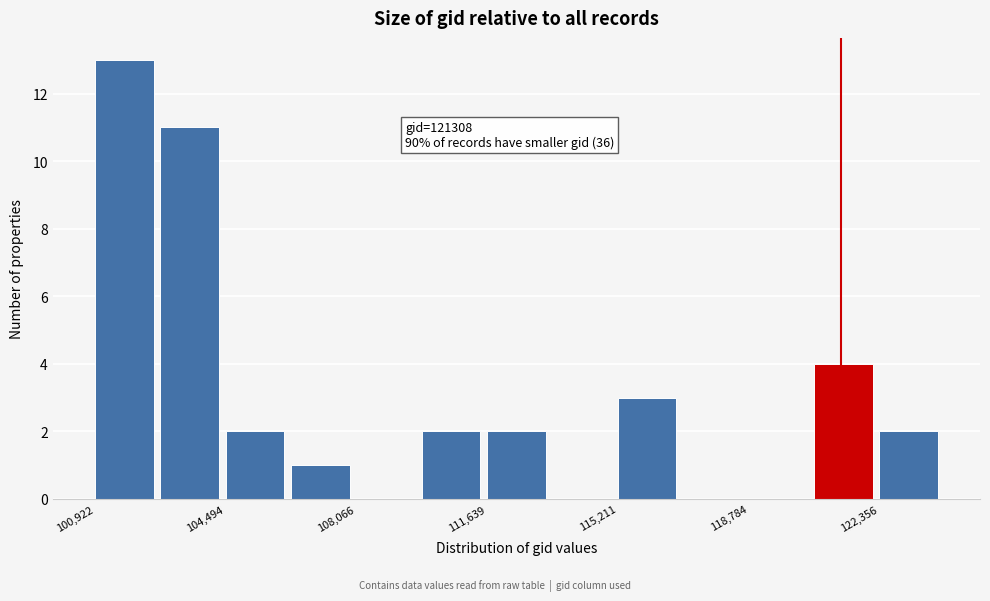

Around what value on the x-axis is the tallest bar? Give the approximate position of its centre, as read against the axis.

101500